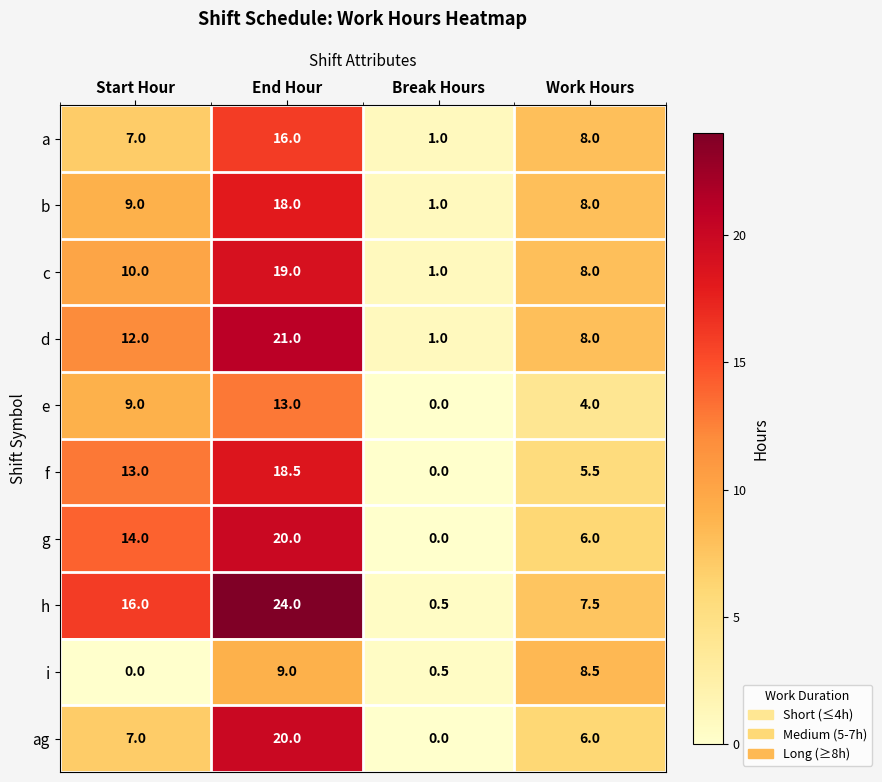

The b series shows 28.0 at End Hour. True or false?

False